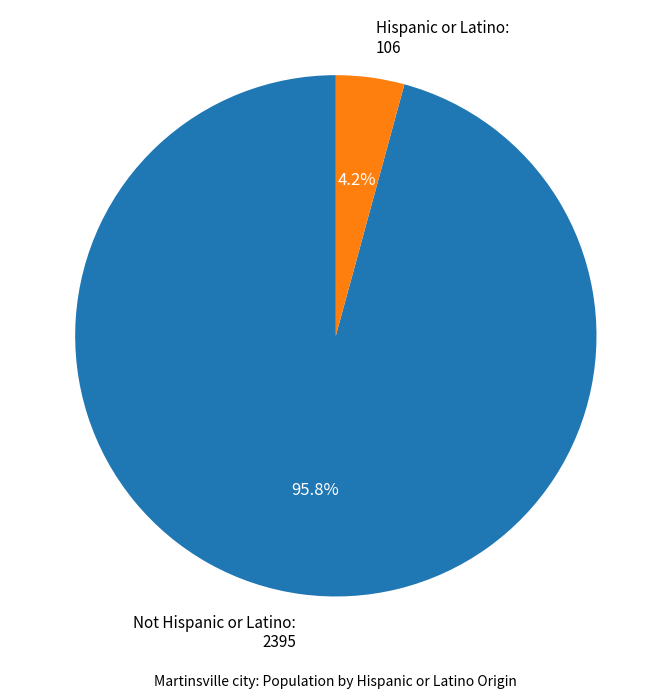

To the nearest percent, what is the difference between the Not Hispanic or Latino and Hispanic or Latino slice percentages?

92%